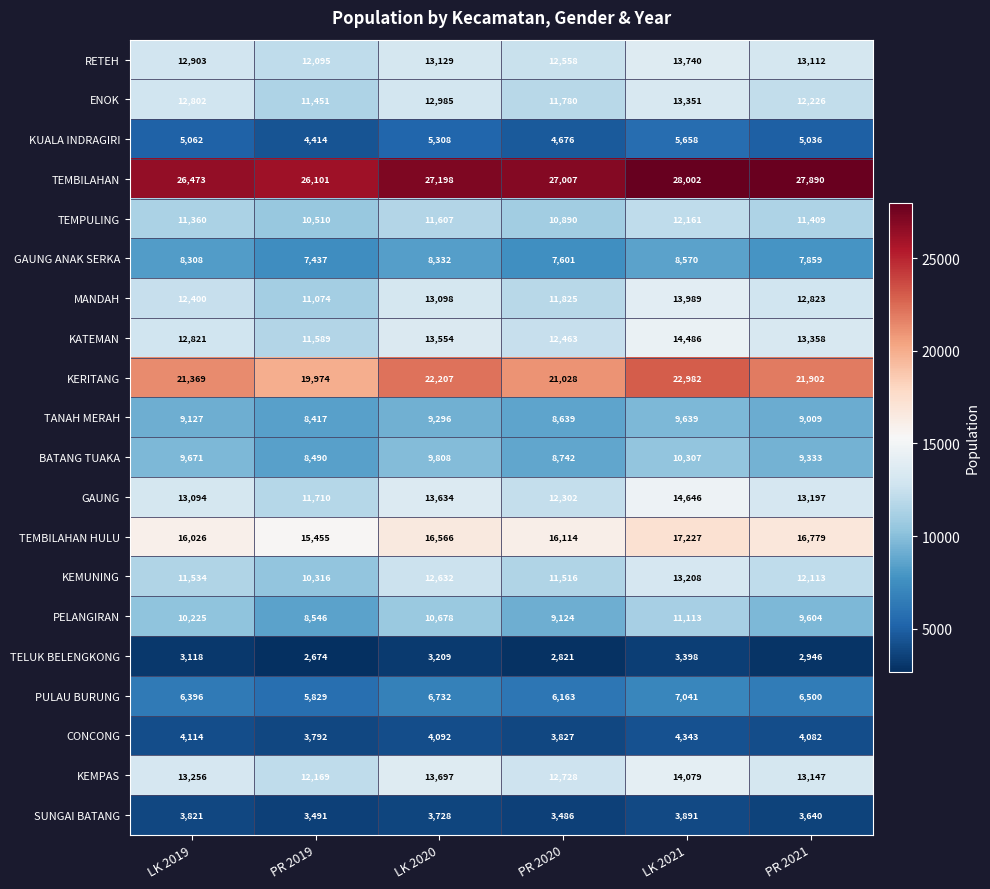

What is the maximum value shown in the chart?

28002